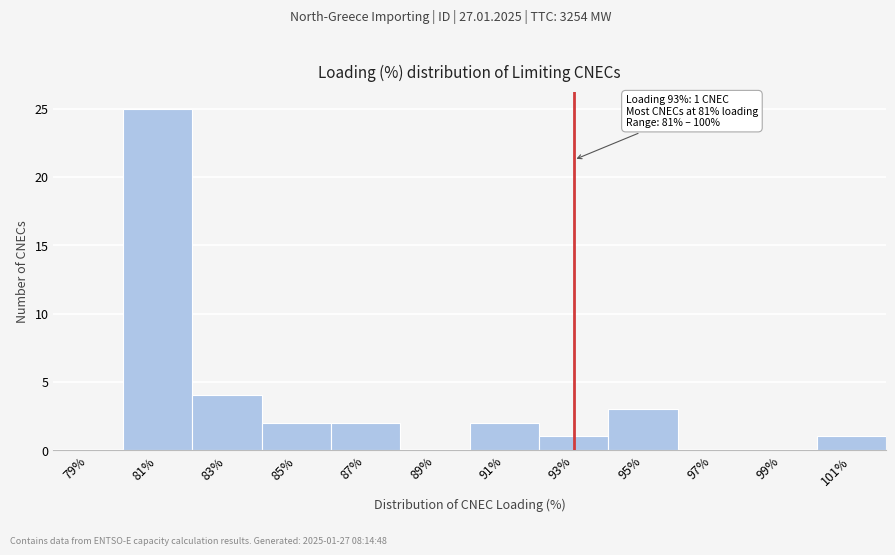

Which range on the x-axis has the tallest bar?

80 to 82